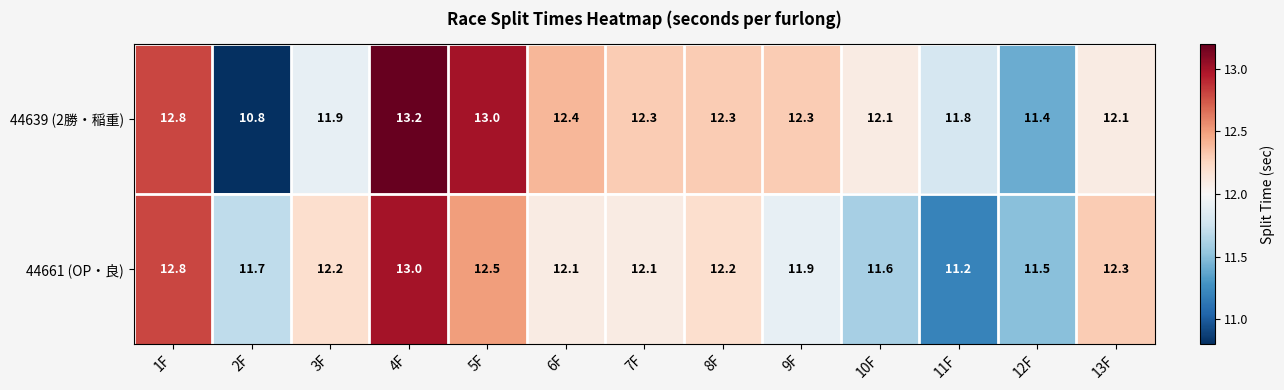

How many categories are shown in the chart?

13